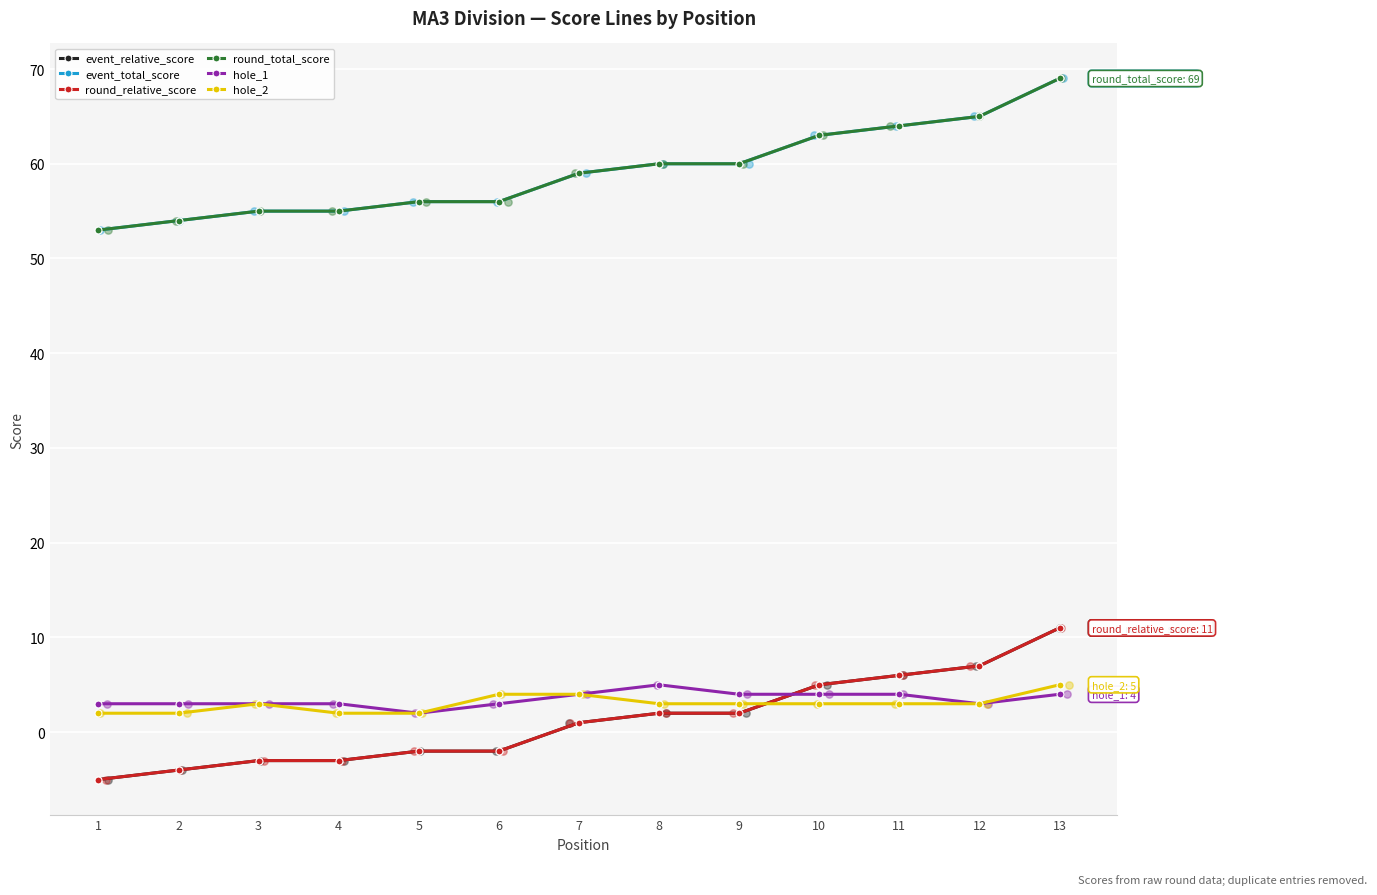

Which series has the largest Y range (max minus min)?

event_relative_score